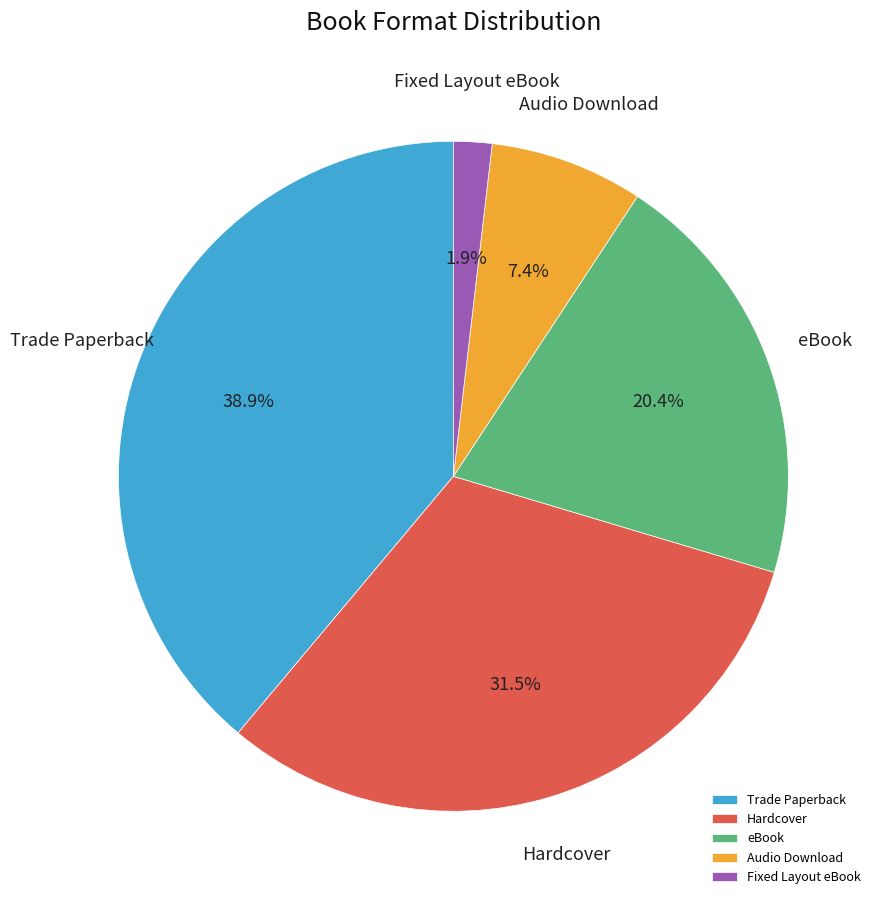

Is there any slice that represents more than half of the pie?

No